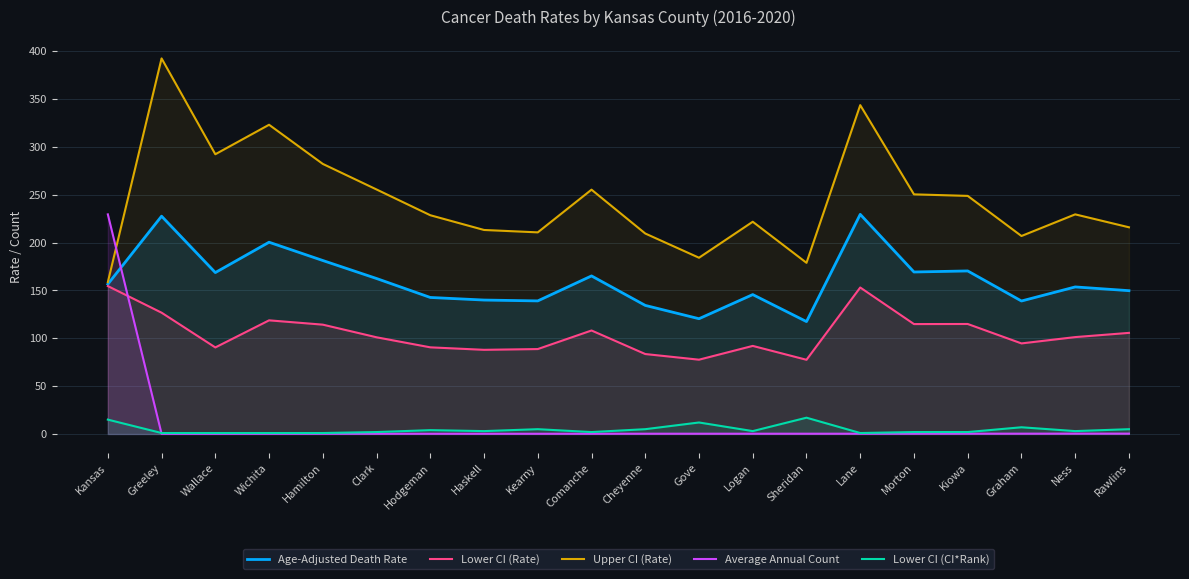

After their last crossing, which series has the higher values: Upper CI (Rate) or Average Annual Count?

Upper CI (Rate)